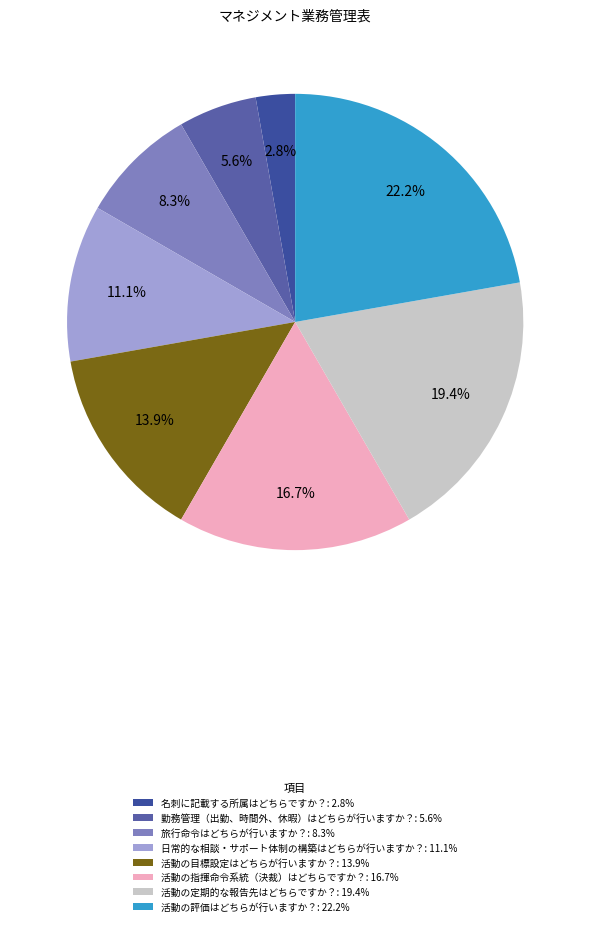

The 活動の目標設定はどちらが行いますか？ slice represents 14% of the pie. True or false?

True